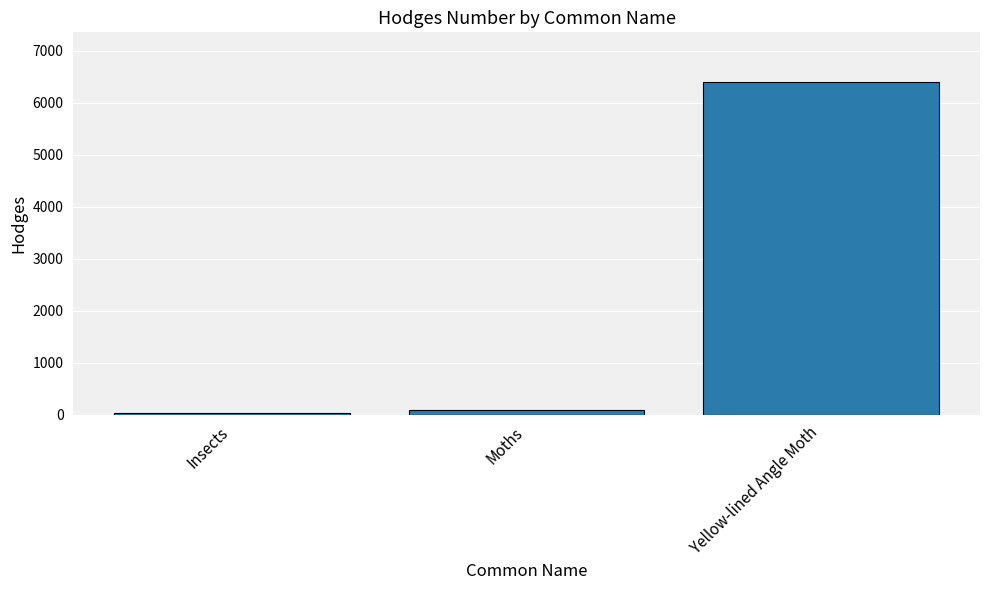

What is the smallest value displayed?

29.0